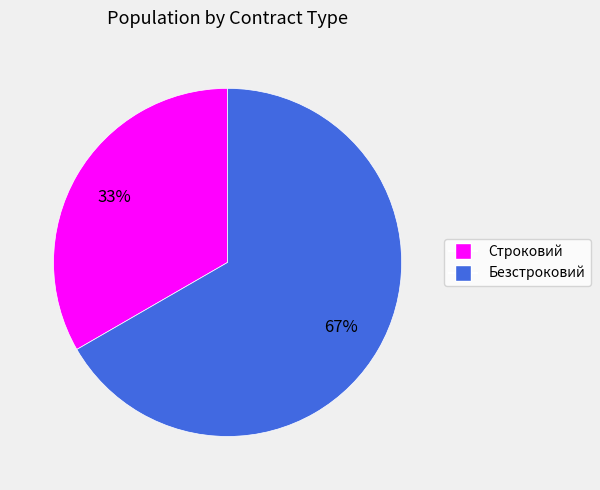

What is the ratio of the value at Строковий to the value at Безстроковий?

0.5